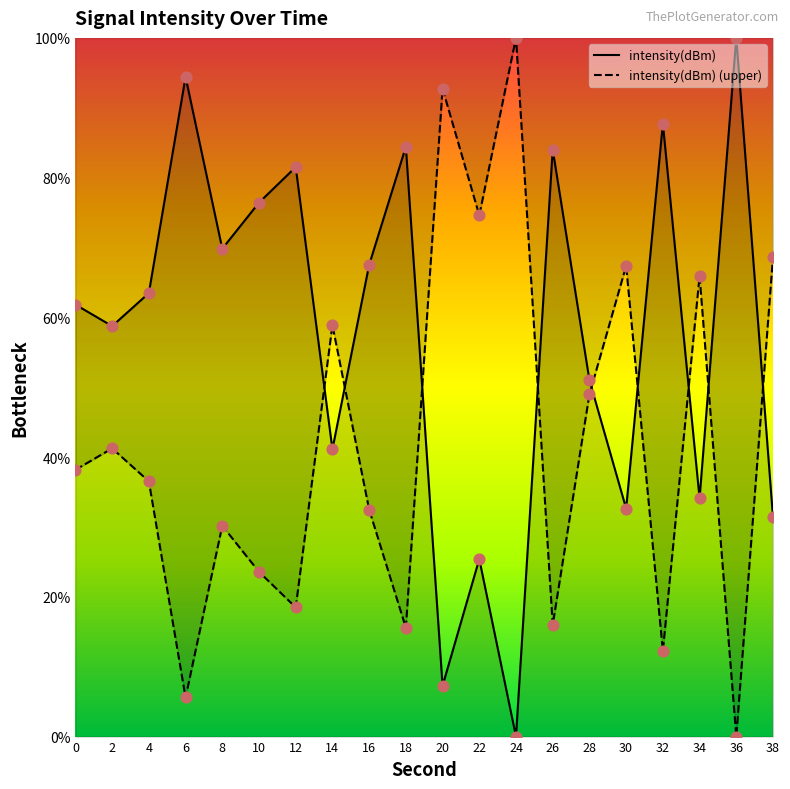

At how many categories does at least one series exceed 24?

20